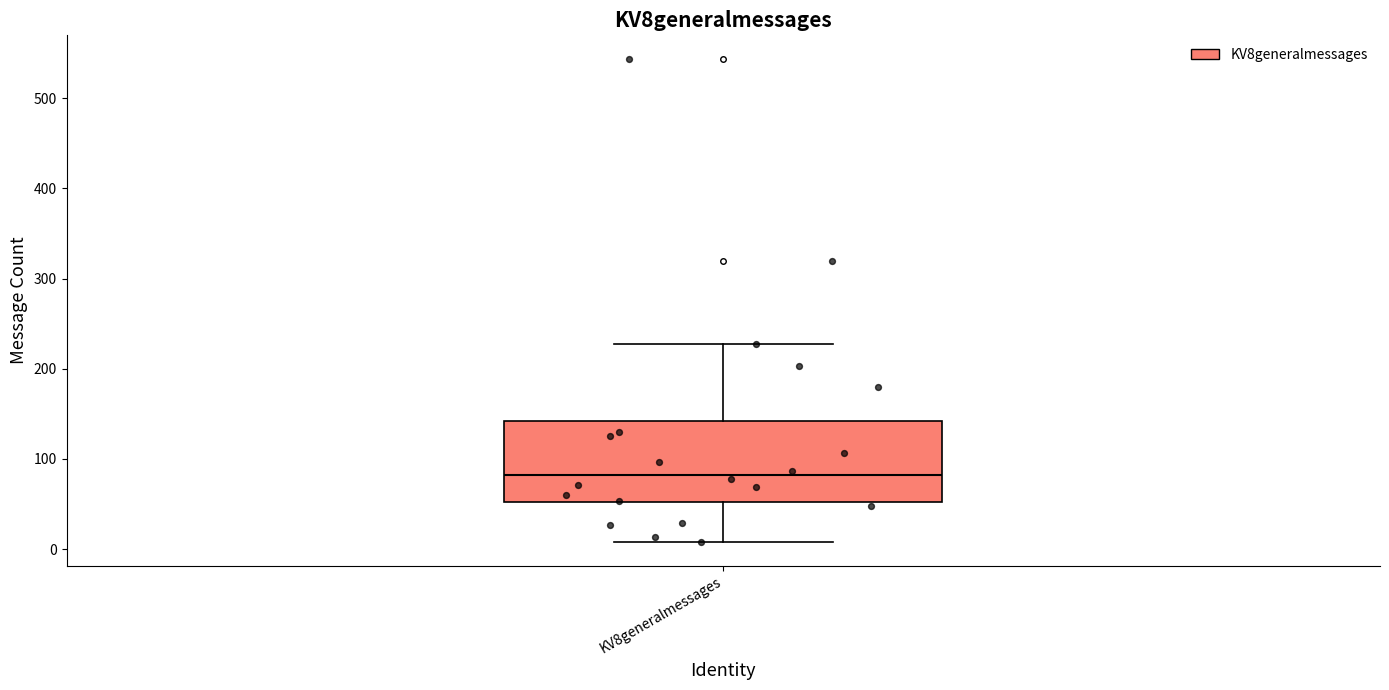

Transcribe this box plot: give where the median line is, the range the box spans, and where the two whiskers end, as read against the y-axis. The values are not printed on the chart, so give them approximately, as read against the axis.

median 80, box 50 to 140, whiskers 10 to 230